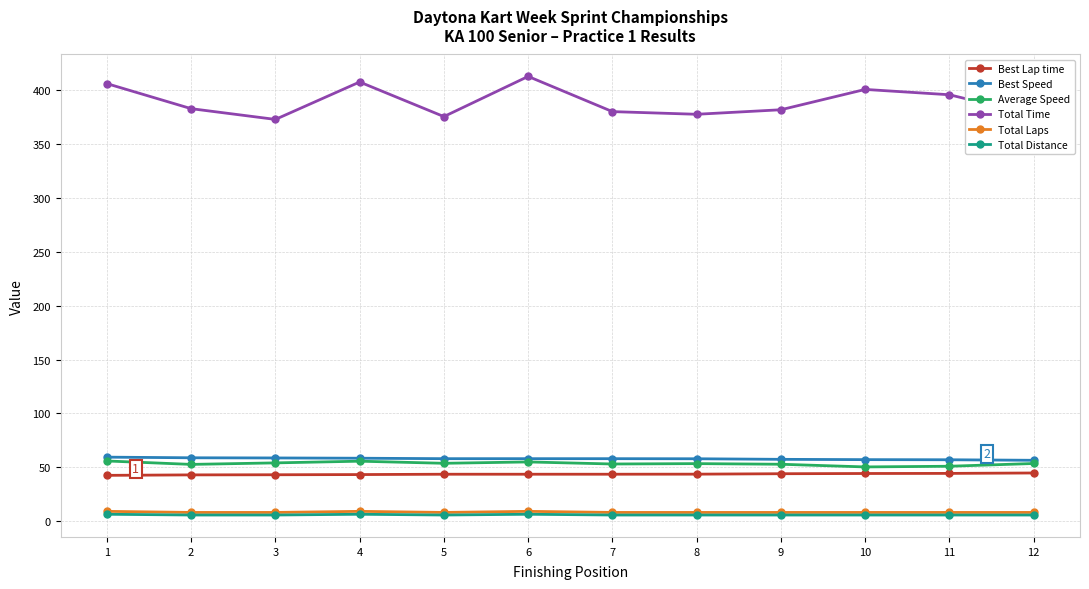

What is the maximum value shown in the chart?

413.1